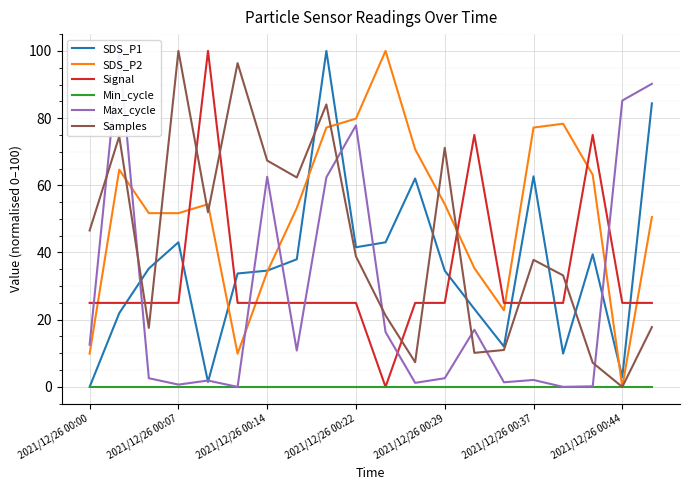

The SDS_P1 series shows 41.6 at 2021/12/26 00:22. True or false?

True